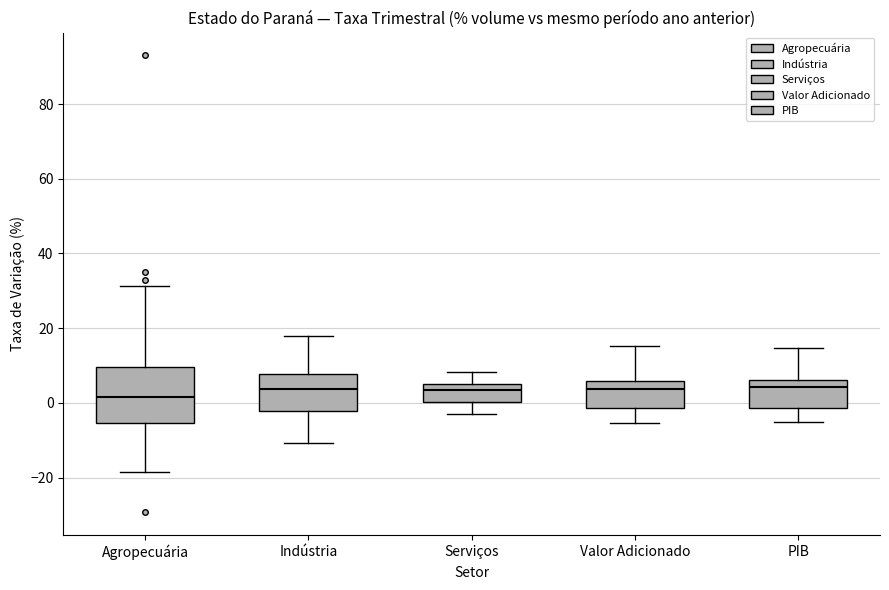

Reading left to right, transcribe this box plot: for each box, give where its median line is, the range the box spans, and where its two whiskers end, as read against the y-axis. The values are not printed on the chart, so give them approximately, as read against the axis.

Agropecuária: median 2, box -6 to 10, whiskers -18 to 32
Indústria: median 4, box -2 to 8, whiskers -10 to 18
Serviços: median 4, box 0 to 6, whiskers -2 to 8
Valor Adicionado: median 4, box -2 to 6, whiskers -6 to 16
PIB: median 4, box -2 to 6, whiskers -6 to 14